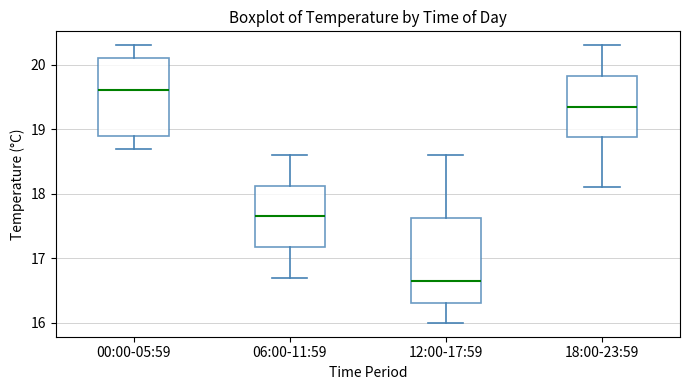

Which box's median line is the highest?

00:00-05:59